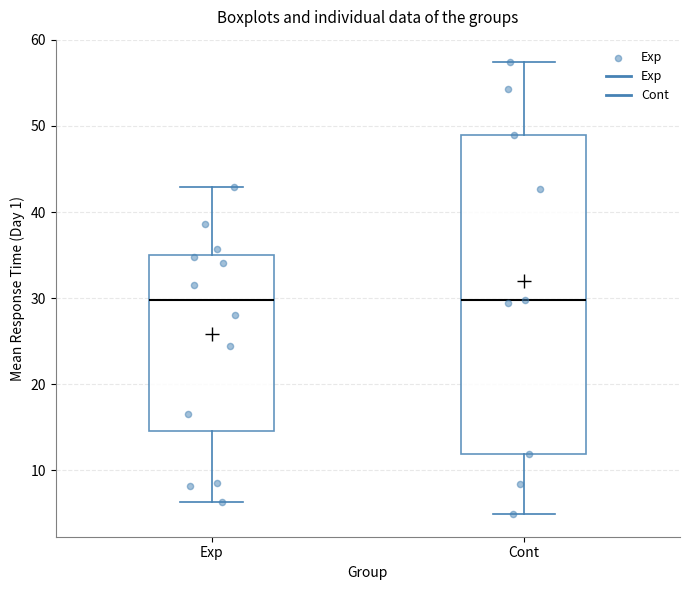

Reading left to right, transcribe this box plot: for each box, give where its median line is, the range the box spans, and where its two whiskers end, as read against the y-axis. The values are not printed on the chart, so give them approximately, as read against the axis.

Exp: median 30, box 15 to 35, whiskers 6 to 43
Cont: median 30, box 12 to 49, whiskers 5 to 57